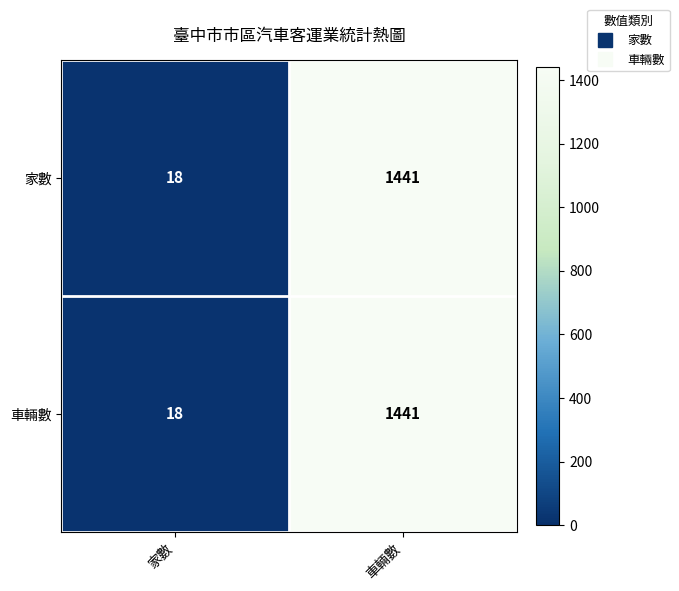

The 車輛數 series shows 18 at 家數. True or false?

True